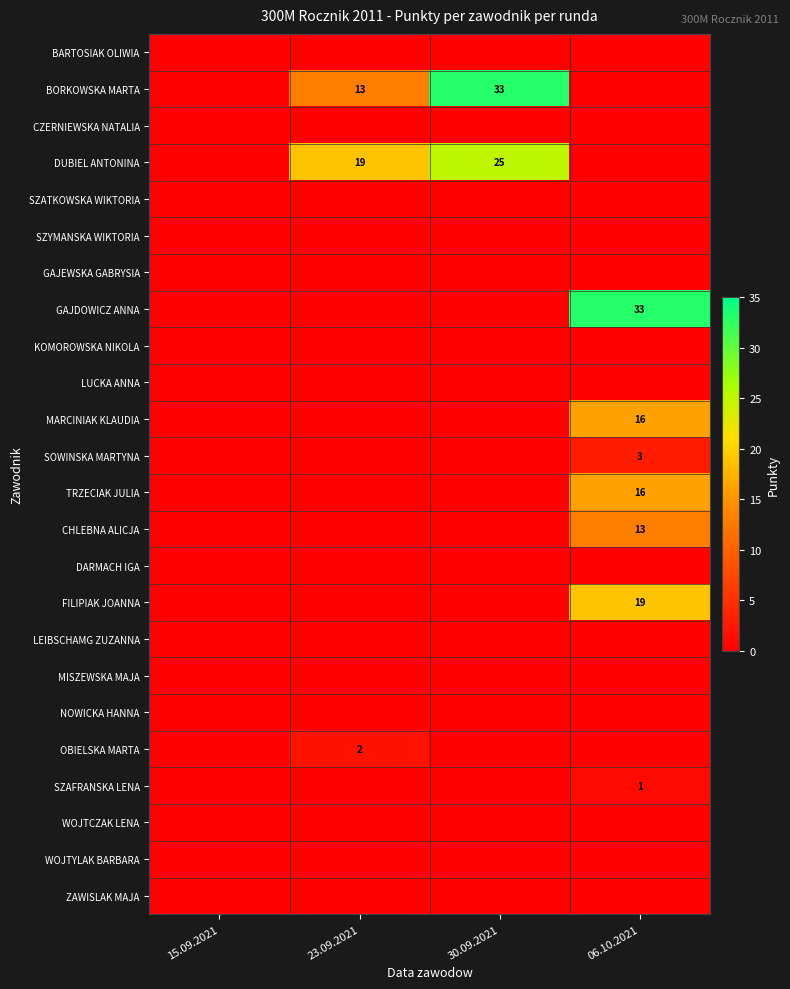

How many distinct data groups are displayed?

24